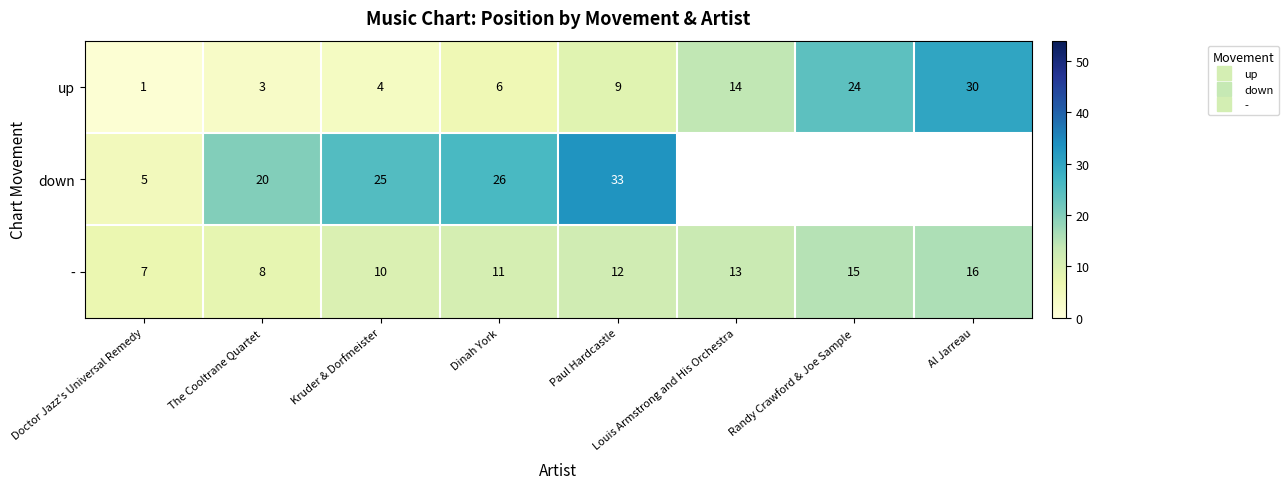

At which label does - first exceed 12?

Louis Armstrong and His Orchestra